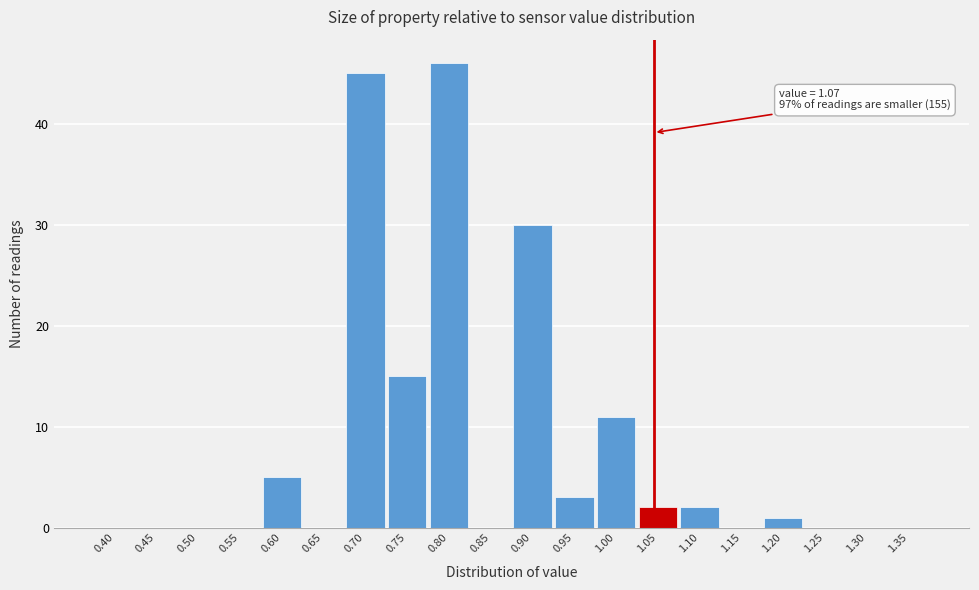

Reading right to left, extract all data points from this chart.

1.35=0	1.30=0	1.25=0	1.20=1	1.15=0	1.10=2	1.05=2	1.00=11	0.95=3	0.90=30	0.85=0	0.80=46	0.75=15	0.70=45	0.65=0	0.60=5	0.55=0	0.50=0	0.45=0	0.40=0